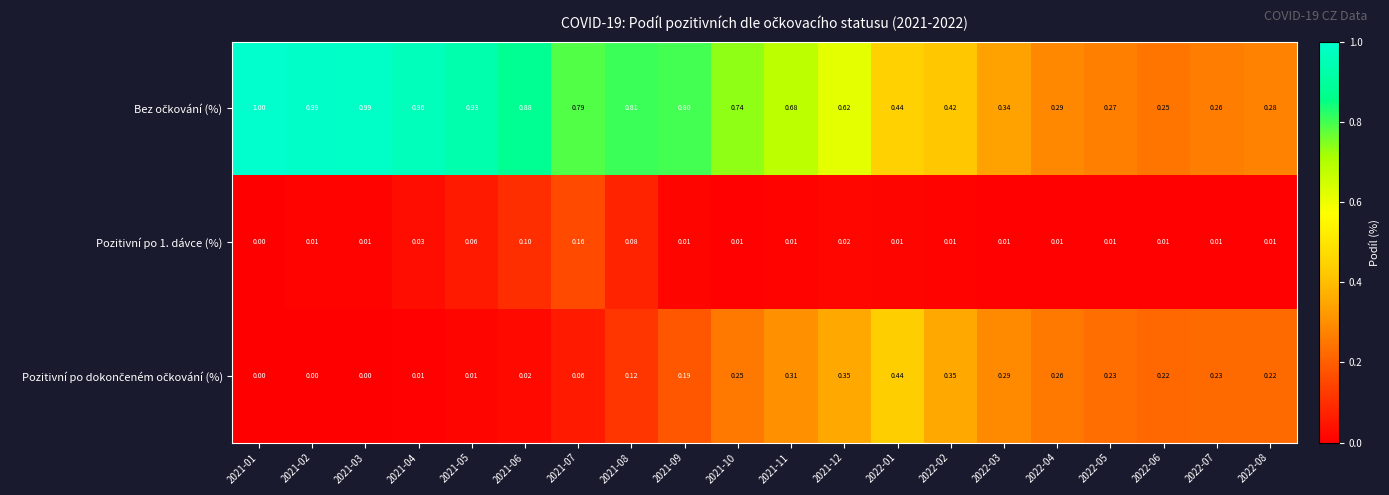

At how many categories does at least one series exceed 0?

20